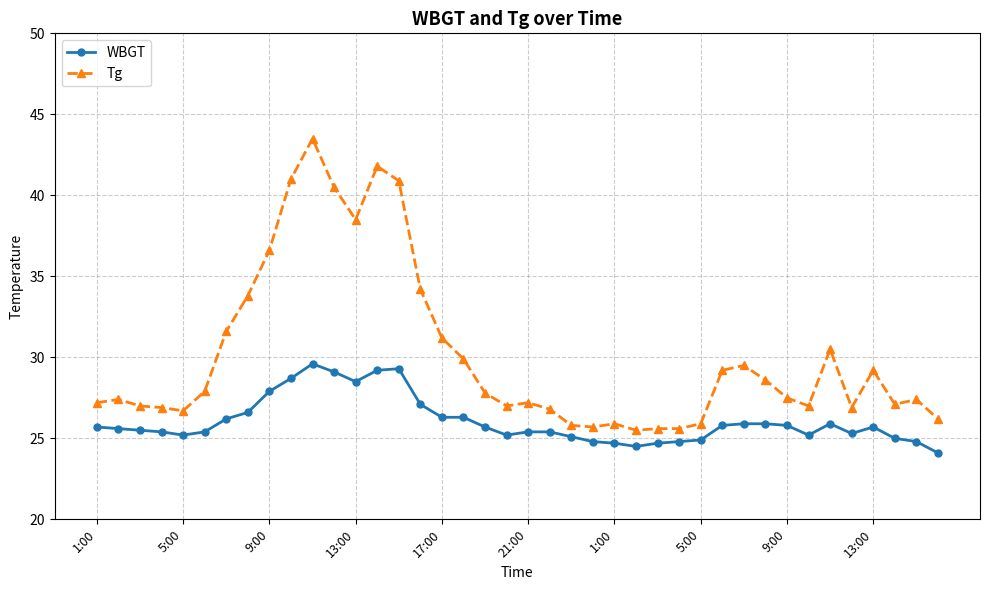

True or false: Tg and WBGT intersect in this chart.

False